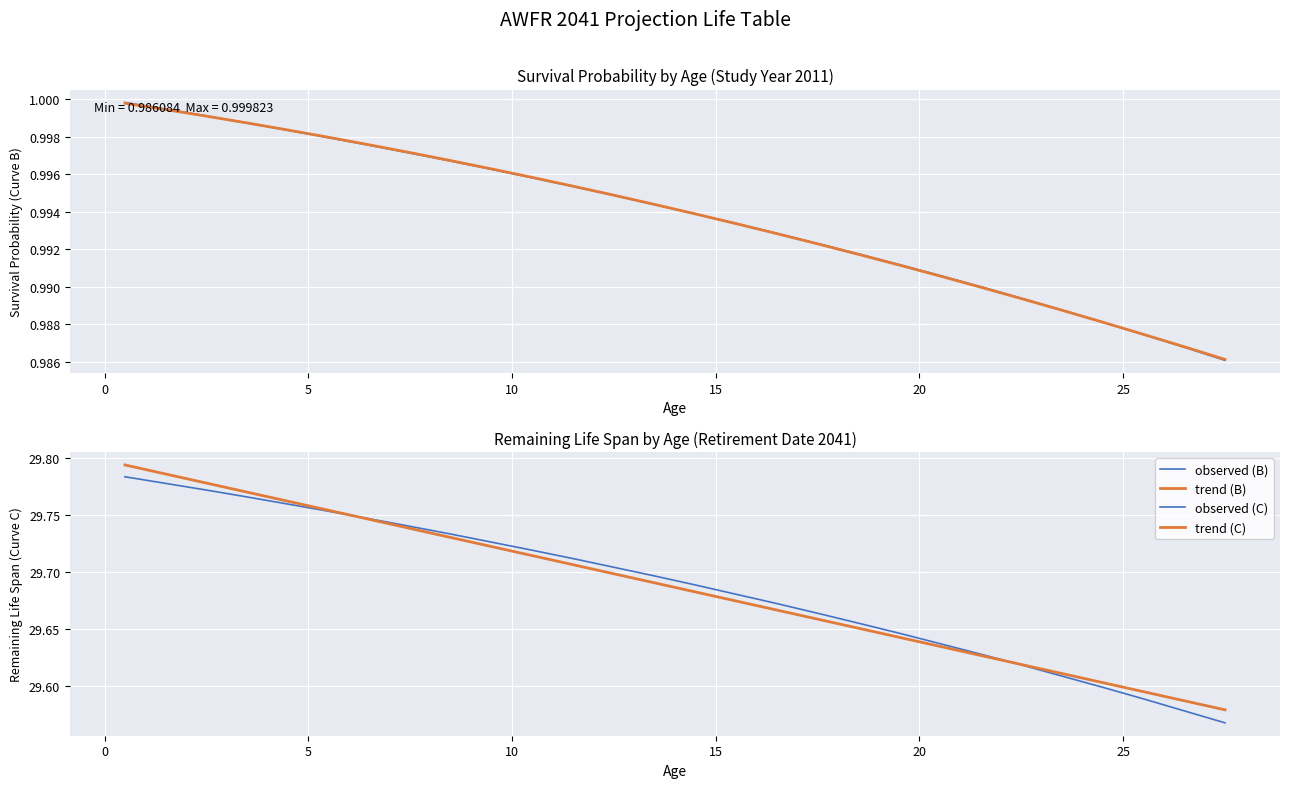

True or false: Curve C (Remaining Life) and Curve B (Survival) cross at least once.

False